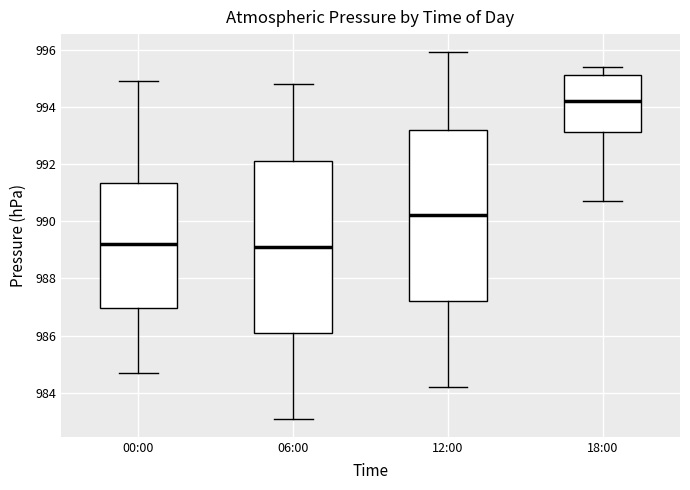

Which box's median line is the highest?

18:00